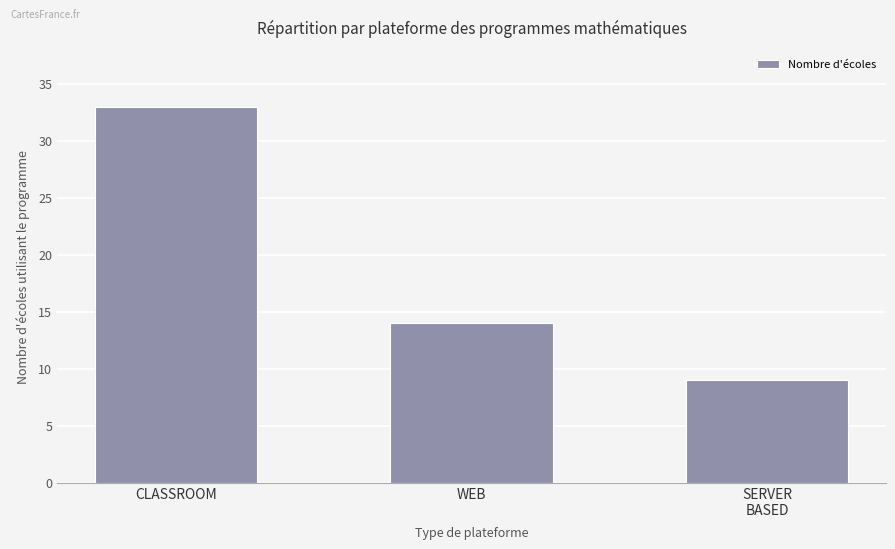

The chart shows a value of 14 at WEB. True or false?

True